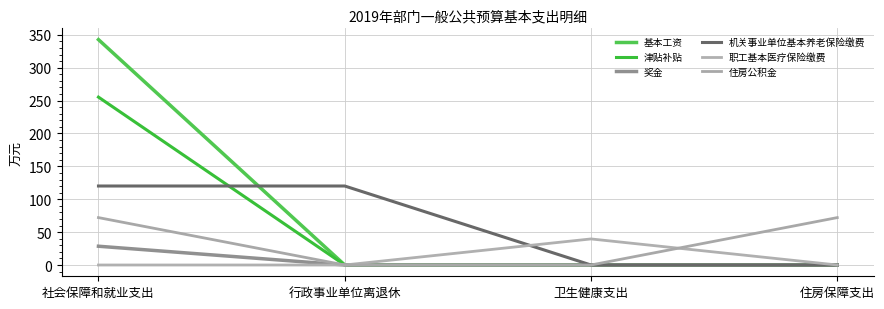

True or false: 机关事业单位基本养老保险缴费 has a value of 120.1 at 行政事业单位离退休.

True